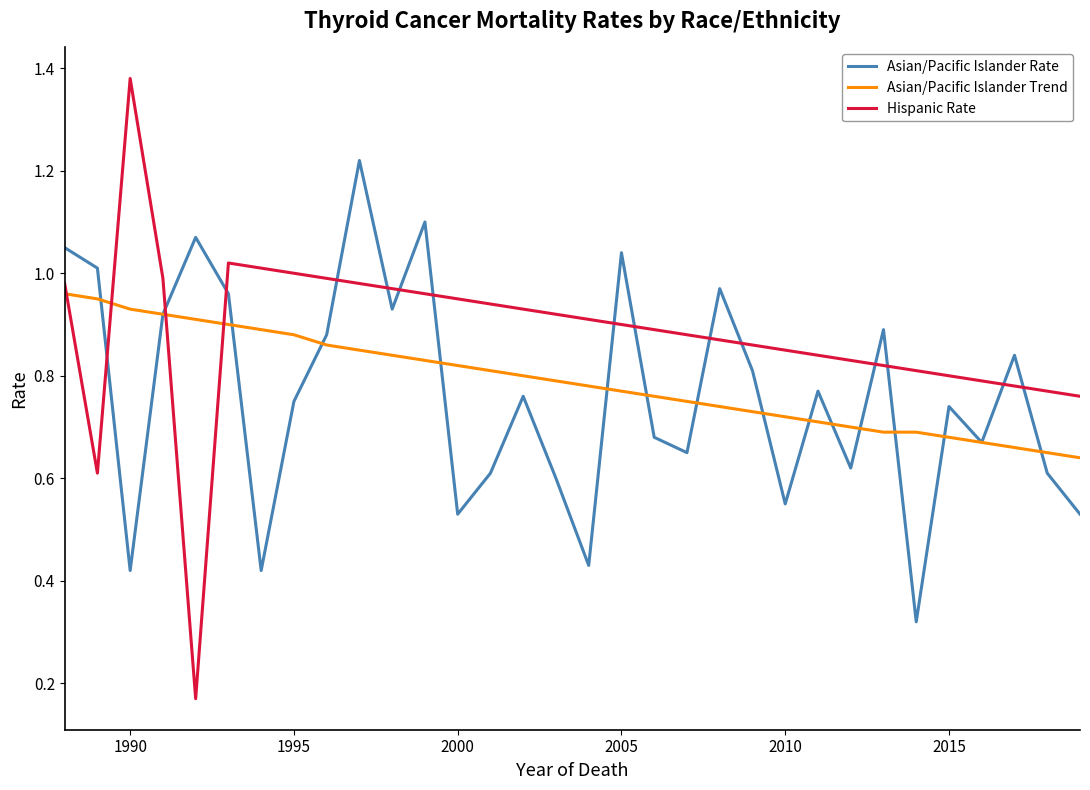

Which series has the largest total across all categories?

Hispanic Rate